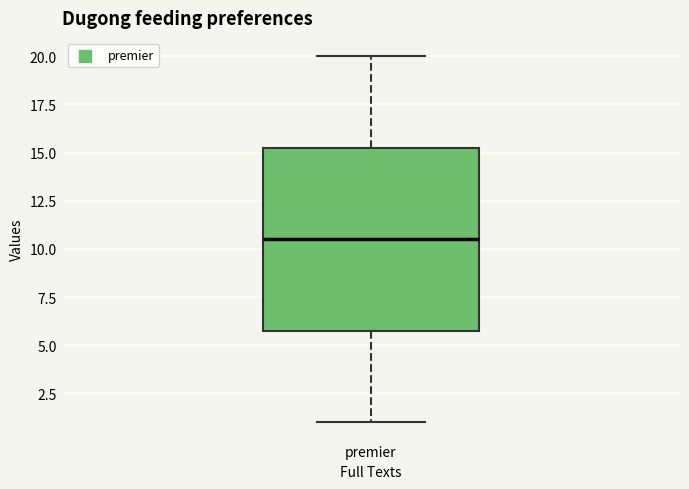

Transcribe this box plot: give where the median line is, the range the box spans, and where the two whiskers end, as read against the y-axis. The values are not printed on the chart, so give them approximately, as read against the axis.

median 10.5, box 6.0 to 15.5, whiskers 1.0 to 20.0